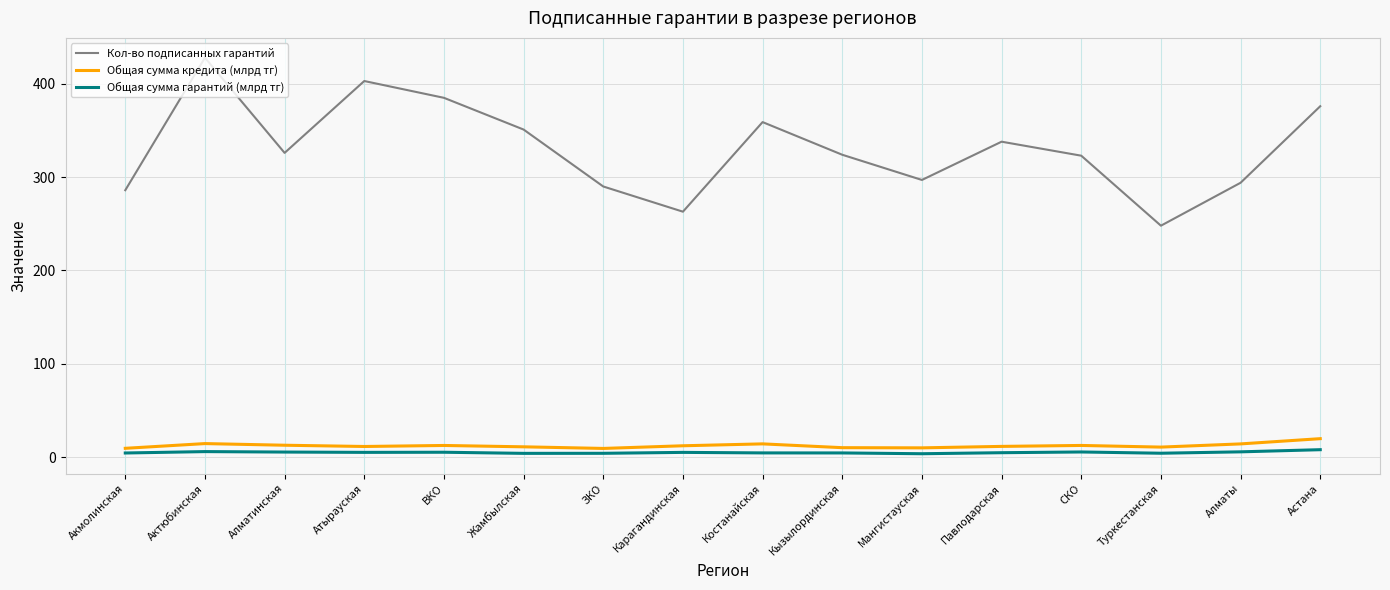

Which series has the largest total across all categories?

Кол-во подписанных гарантий